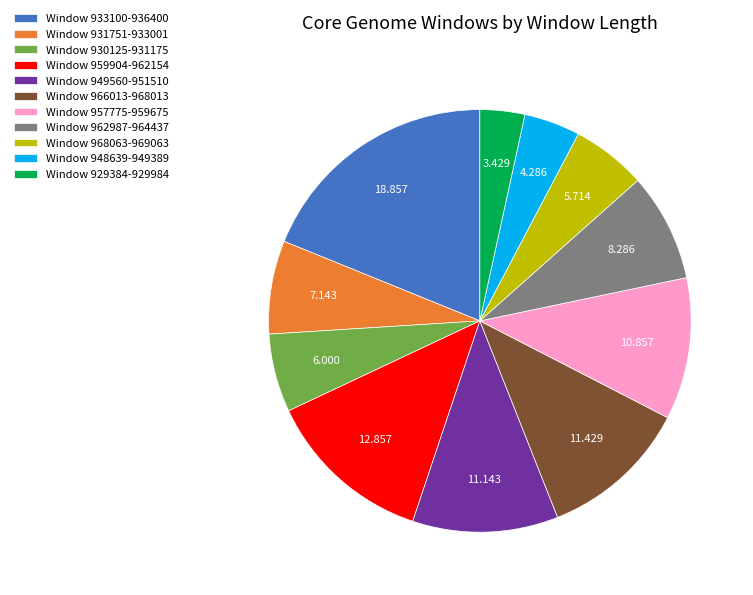

Do Window 949560-951510 and Window 959904-962154 together represent more than half of the pie?

No